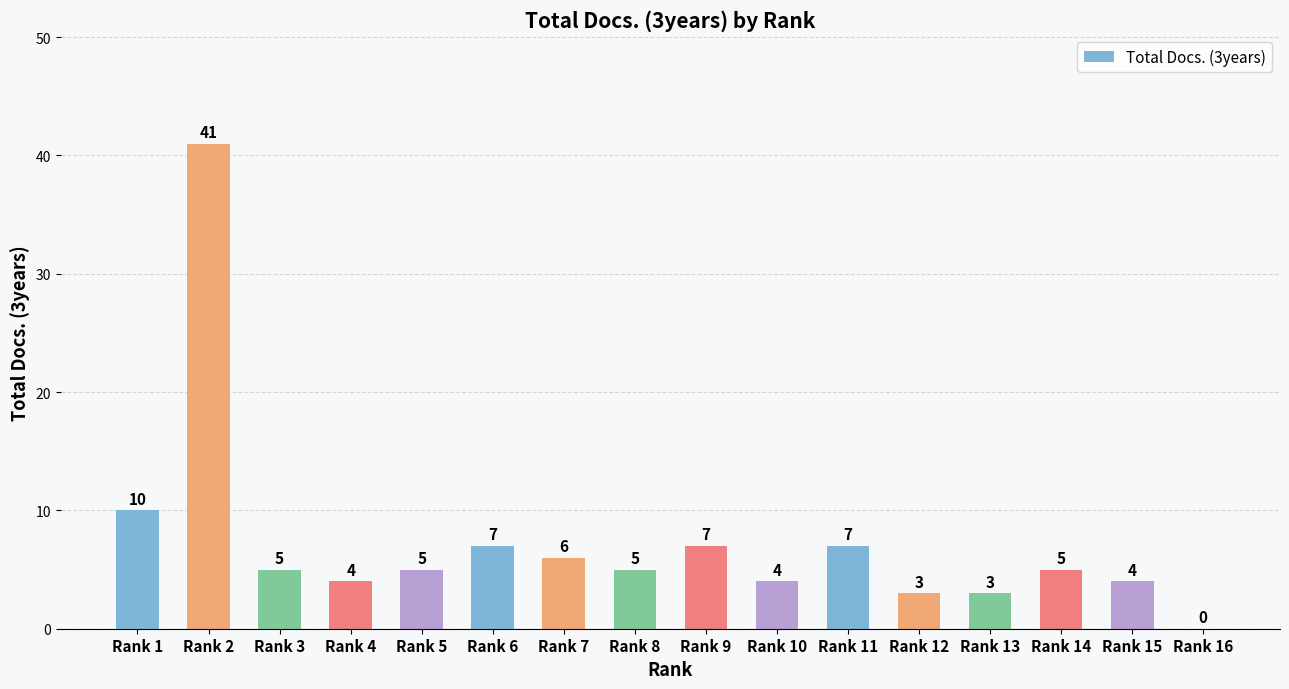

What is the change in value from Rank 1 to Rank 16?

-10